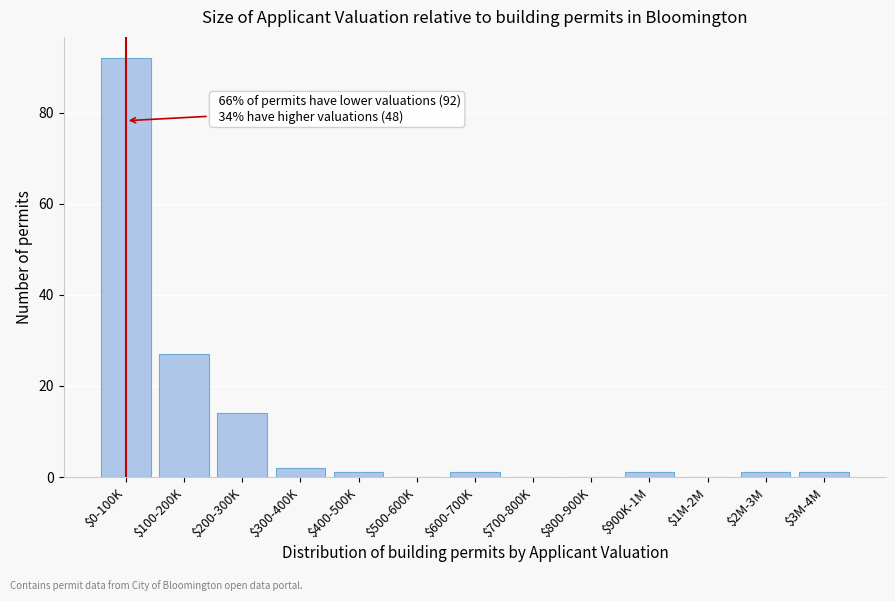

What is the sum of all values?

140